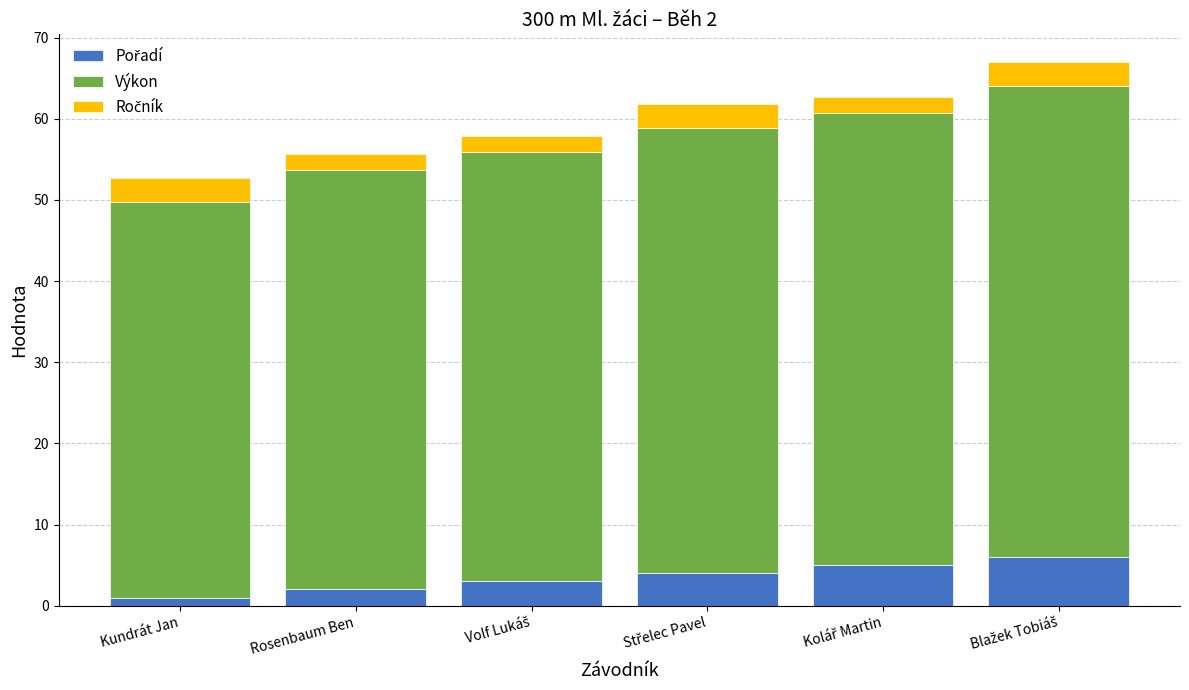

What is the label of the 2nd bar from the right?

Kolář Martin